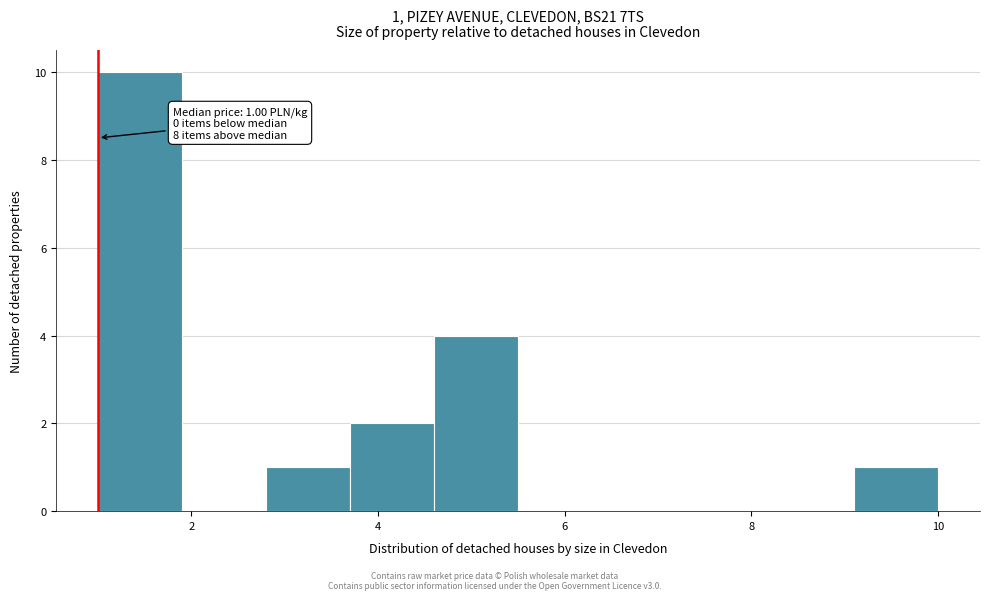

Which range on the x-axis has the tallest bar?

1.0 to 1.9